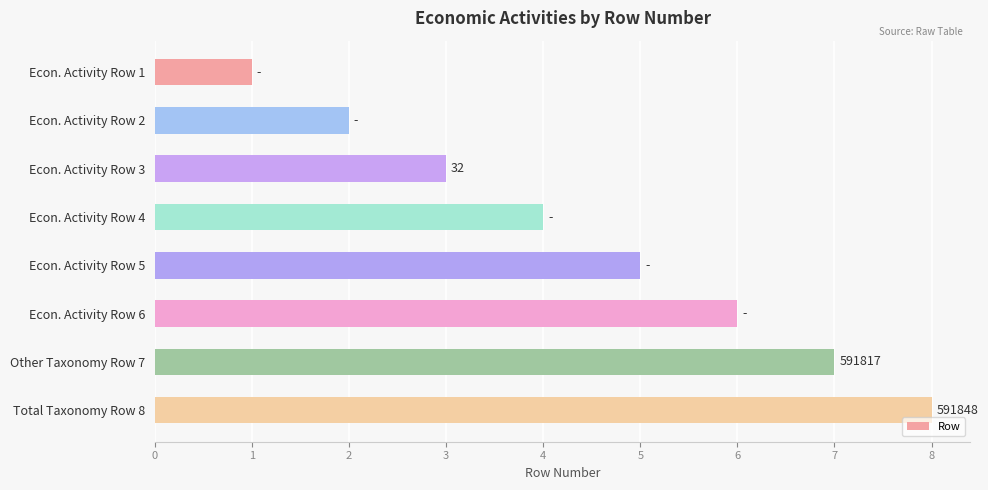

List the labels in order of value, smallest first.

Econ. Activity Row 1, Econ. Activity Row 2, Econ. Activity Row 3, Econ. Activity Row 4, Econ. Activity Row 5, Econ. Activity Row 6, Other Taxonomy Row 7, Total Taxonomy Row 8